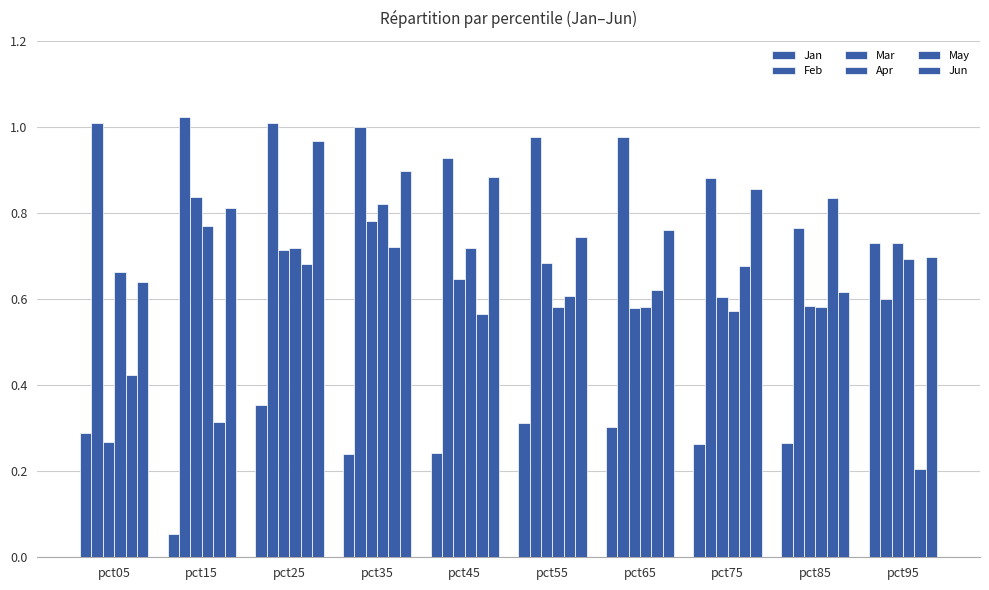

True or false: Jun has a value of 0.9 at pct35.

True